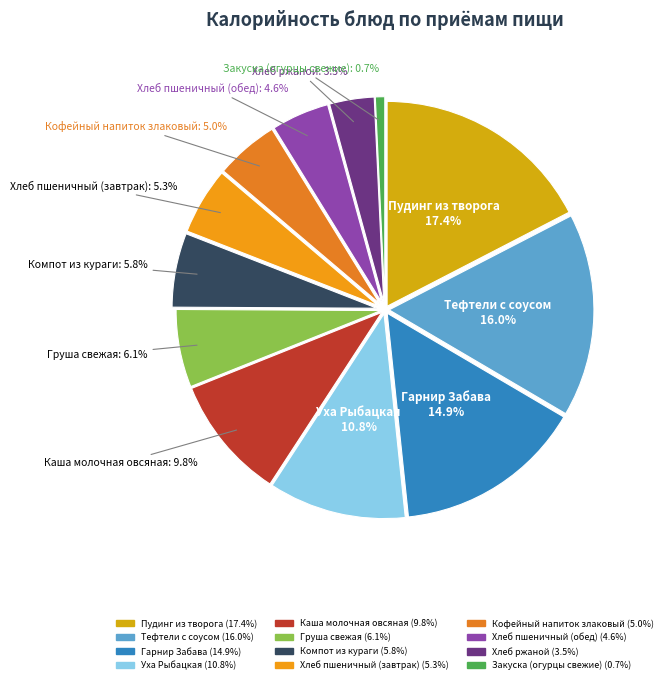

To the nearest percent, what is the average slice percentage?

8%